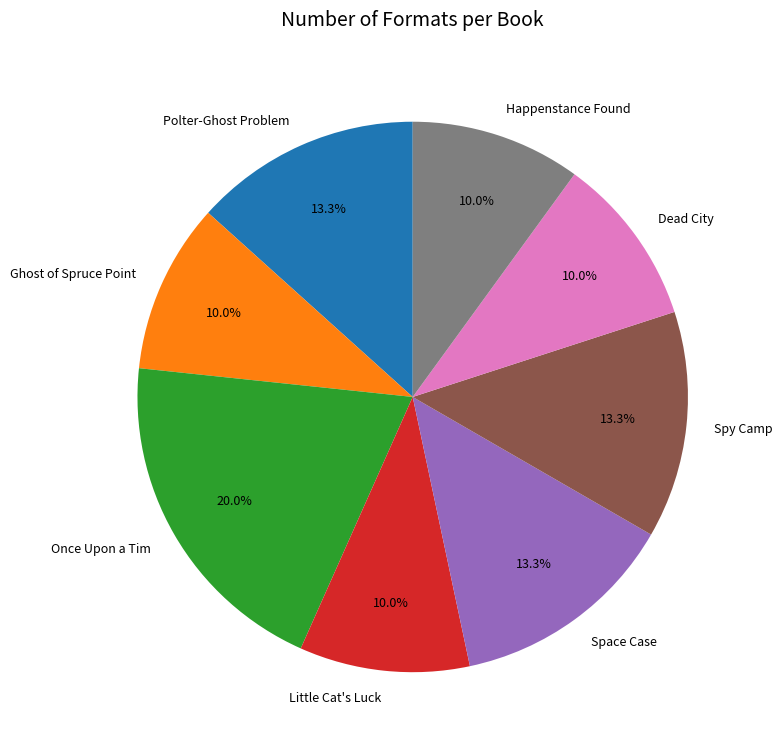

Which slice is the largest?

Once Upon a Tim